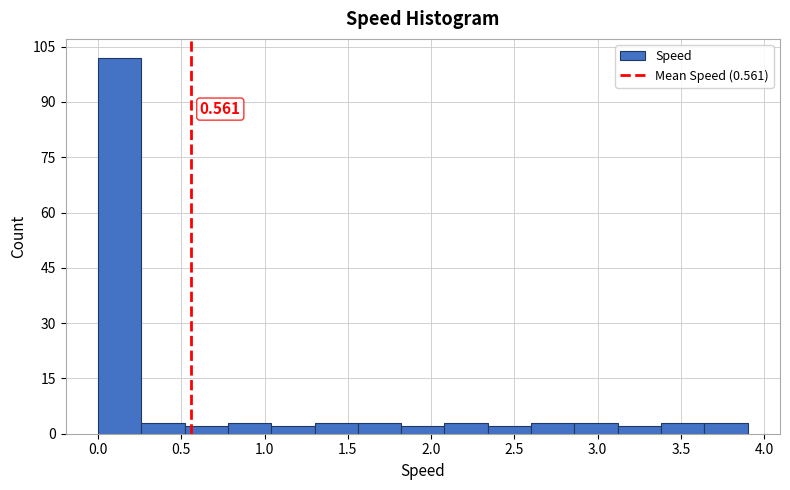

Which range on the x-axis has the tallest bar?

0.00 to 0.26